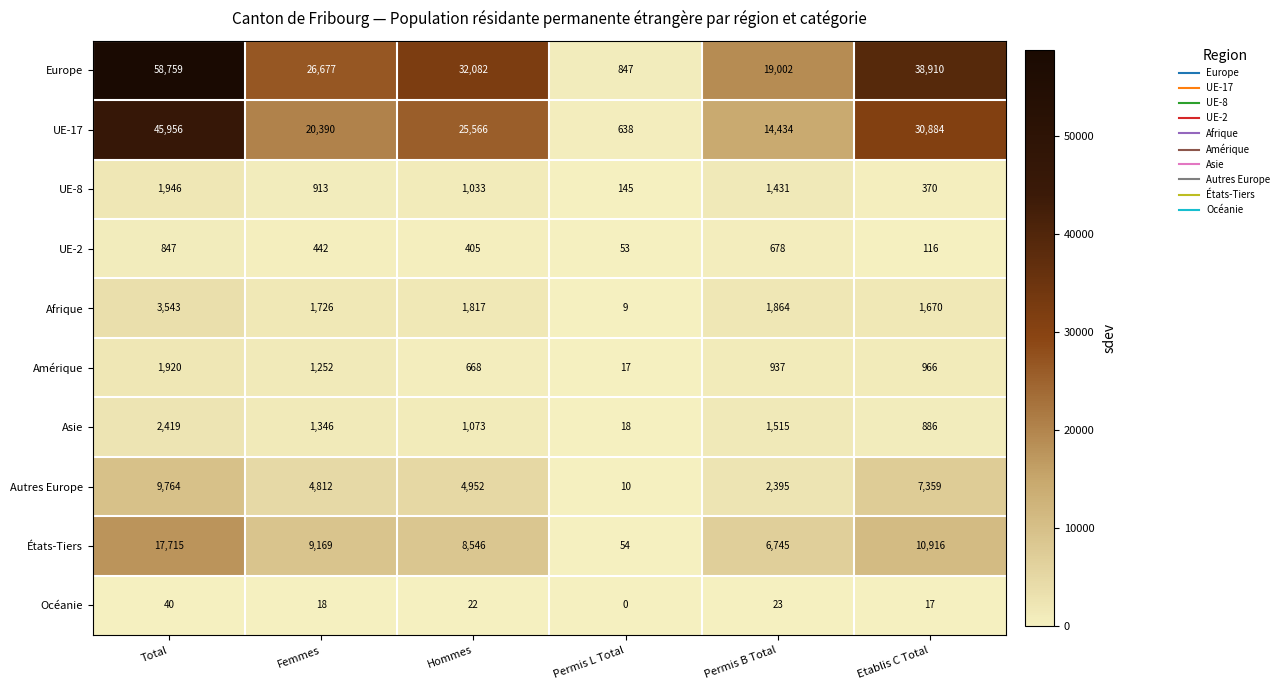

Read the Océanie value at Hommes.

22